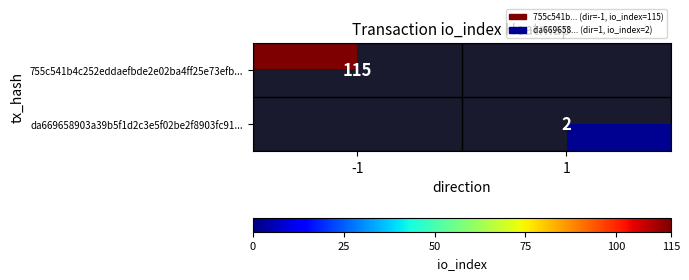

True or false: 755c541b4c252eddaefbde2e02ba4ff25e73efb... has a value of 199 at -1.

False